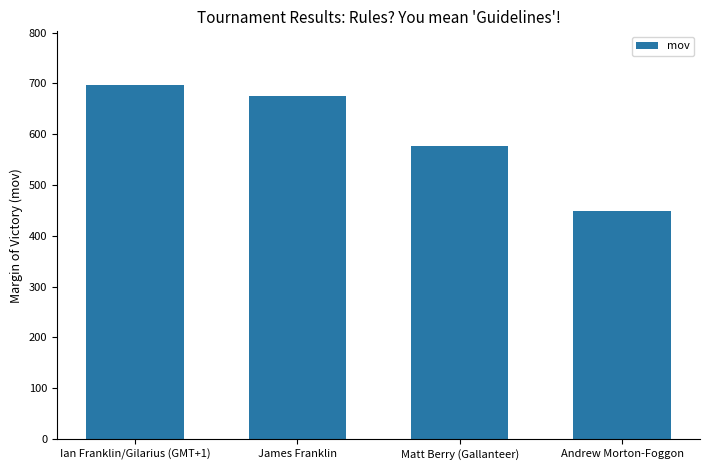

Approximately how many times larger is the value at Matt Berry (Gallanteer) compared to Ian Franklin/Gilarius (GMT+1)?

0.8